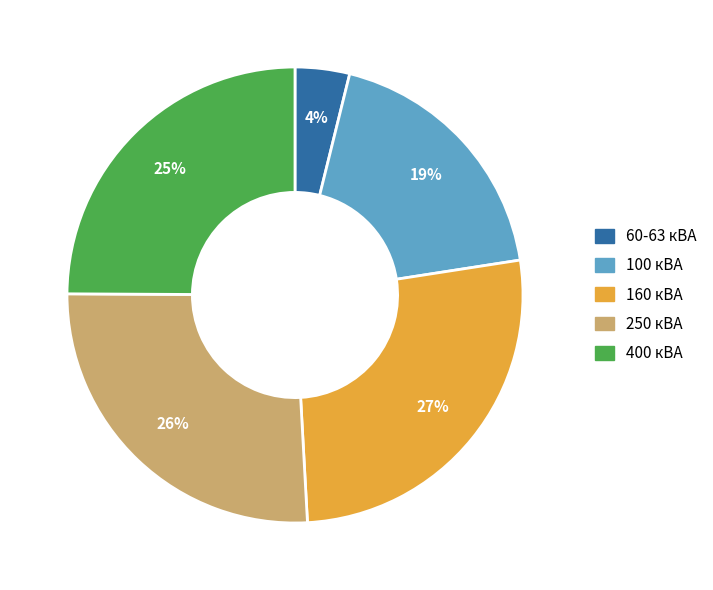

To the nearest percent, what is the difference between the largest and smallest slice percentages?

23%